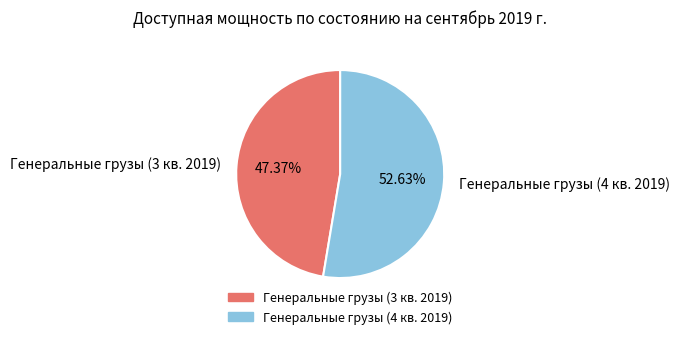

Which category has the biggest portion of the pie?

Генеральные грузы (4 кв. 2019)